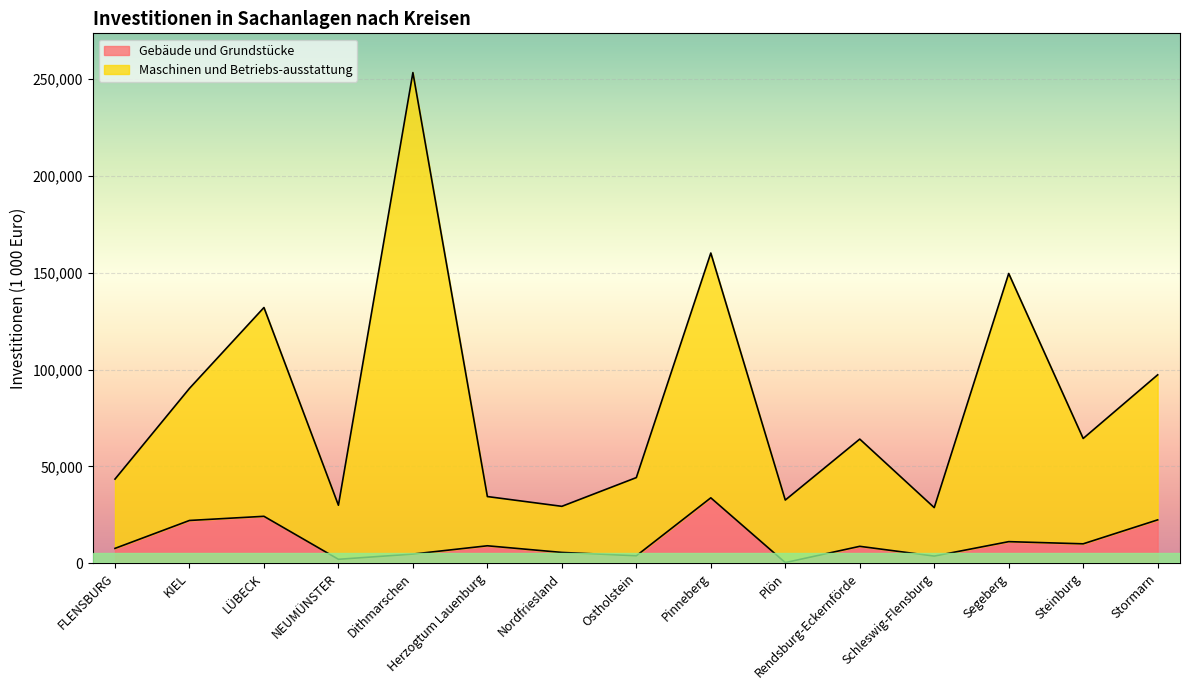

What is the label of the 1st point from the right?

Stormarn